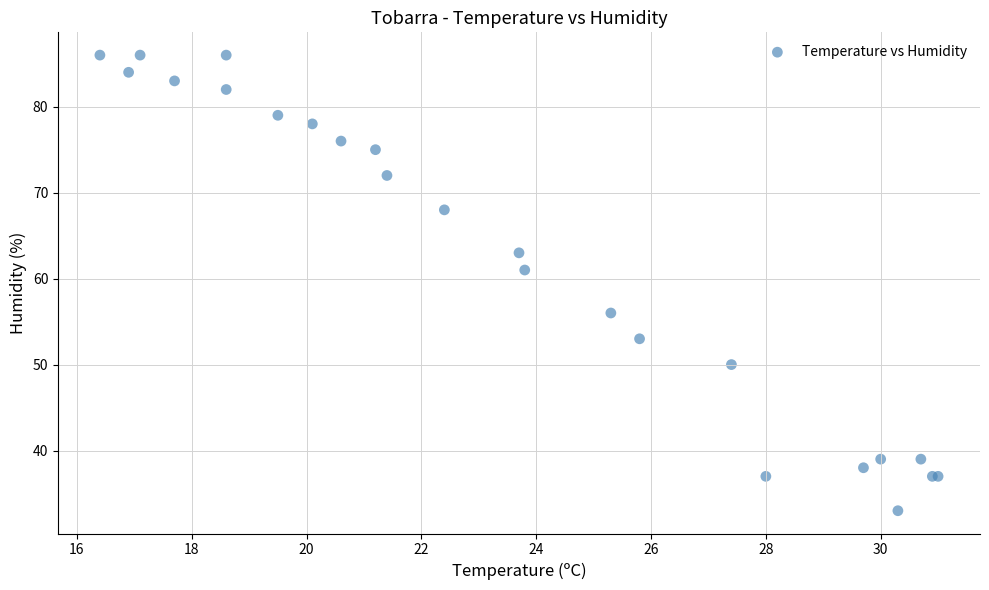

What Y value in the scatter plot is closest to 59?

61